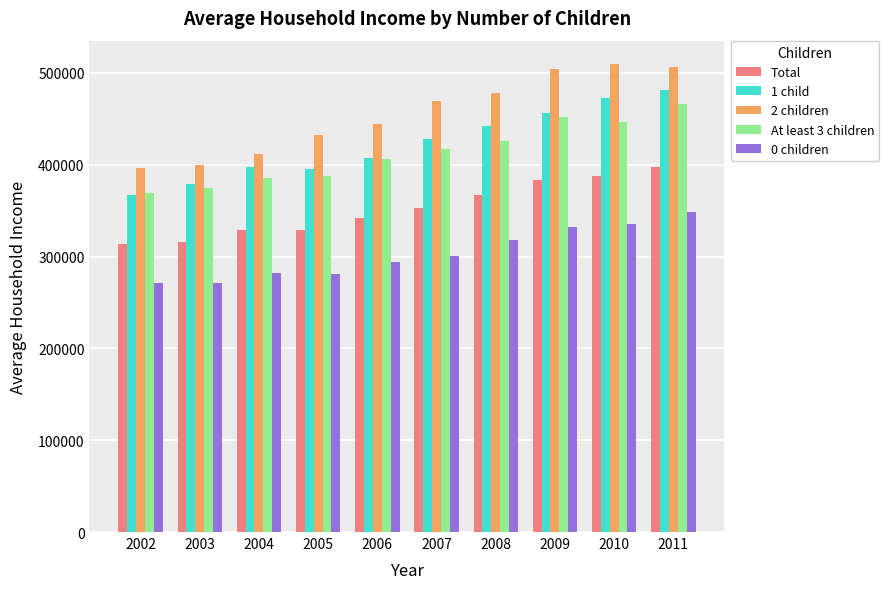

How many distinct data groups are displayed?

5